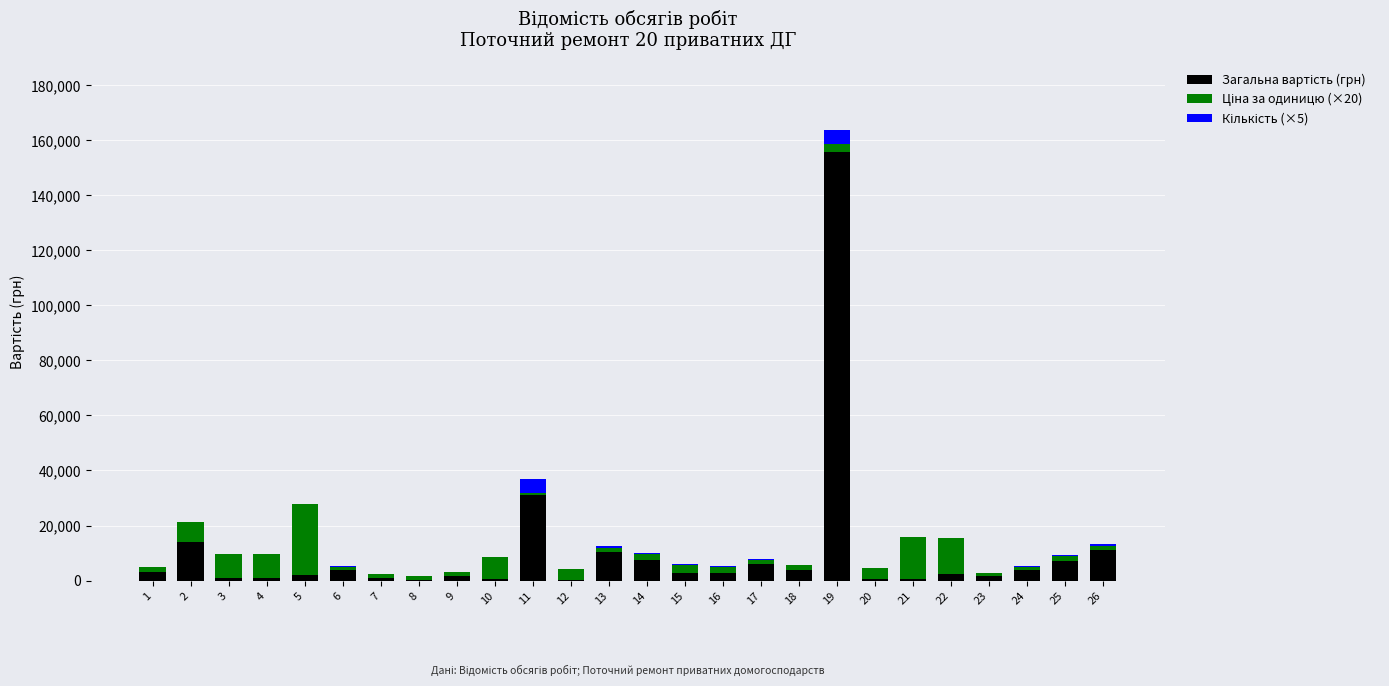

At which category is the sum across all series the highest?

19